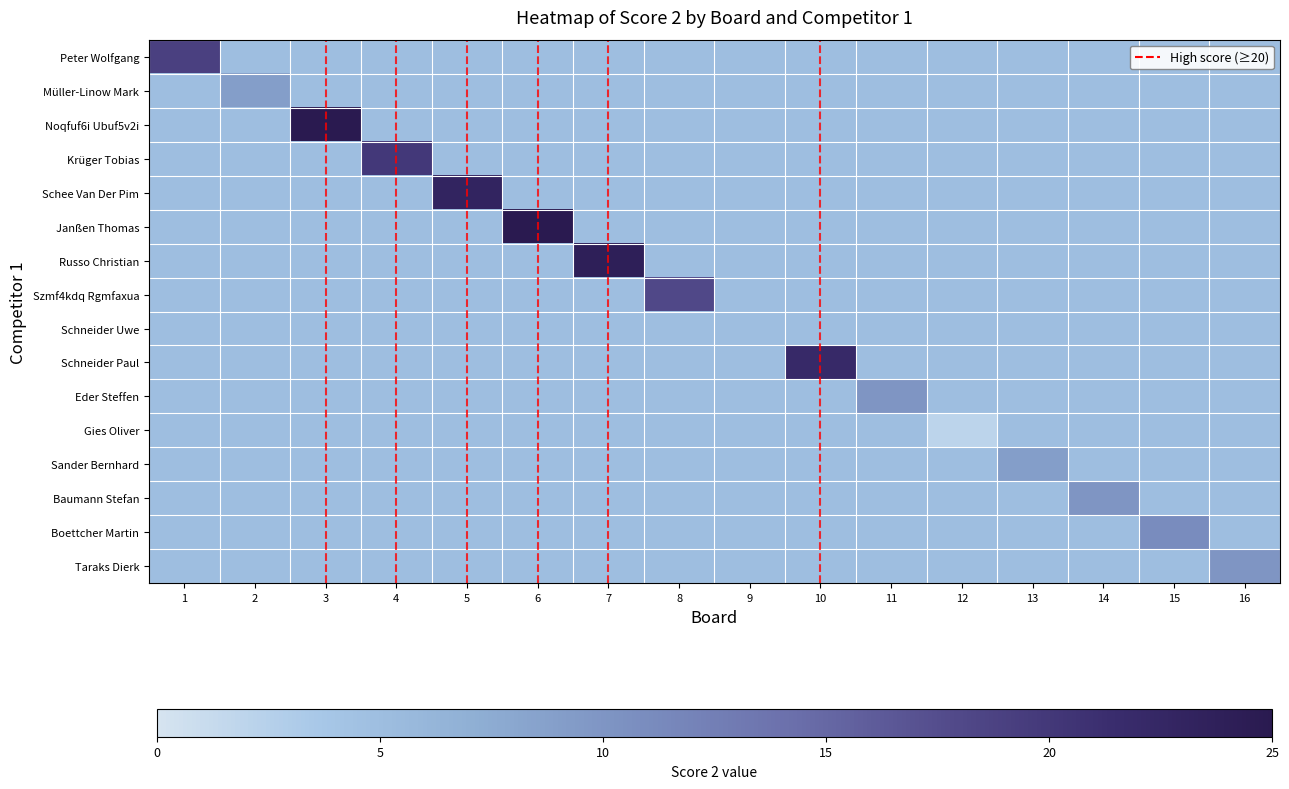

Which series changed the most between 2 and 8?

Szmf4kdq Rgmfaxua